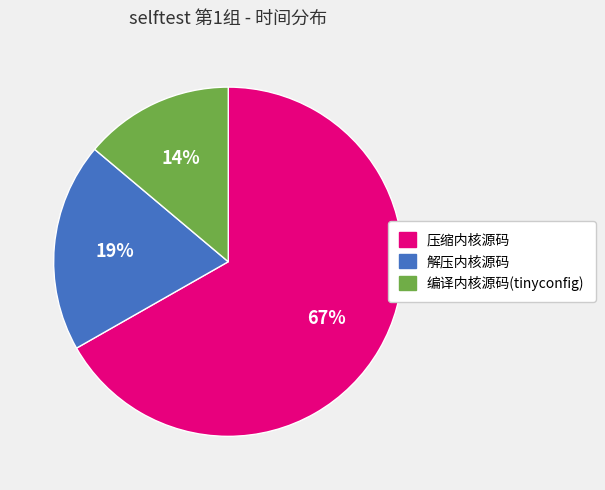

The 解压内核源码 slice represents 34% of the pie. True or false?

False